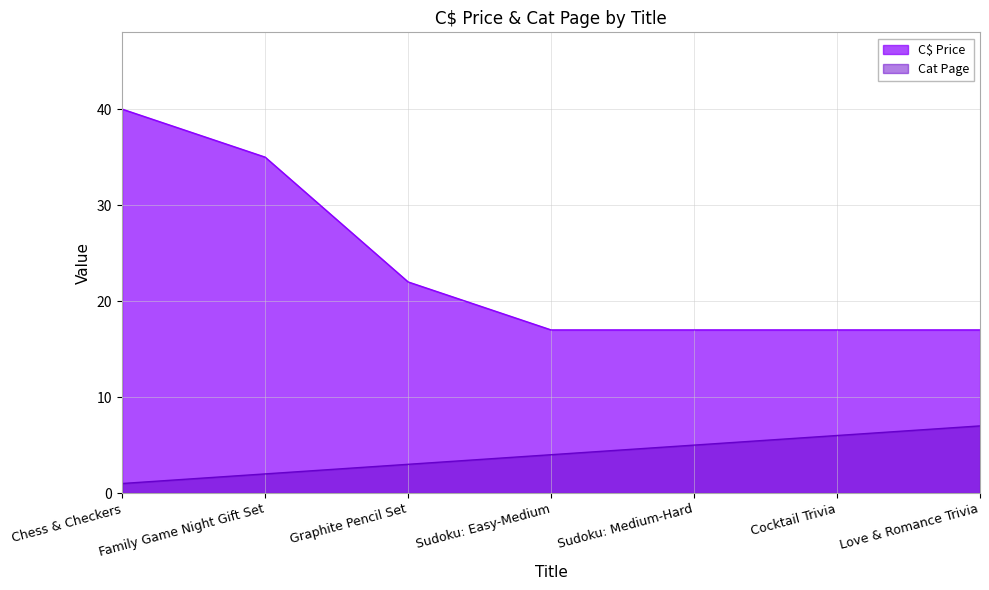

Which series has the largest total across all categories?

C$ Price